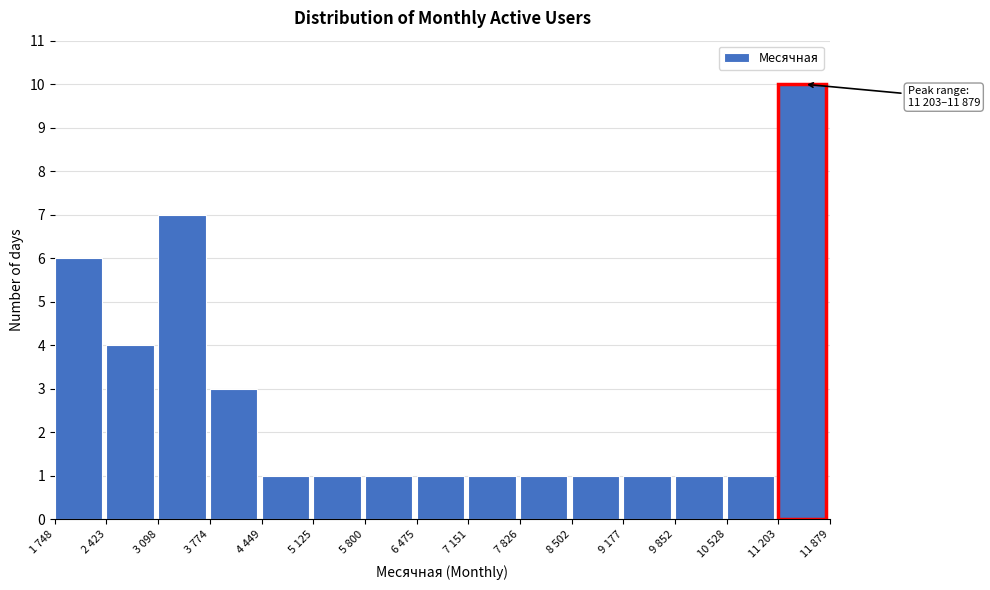

Reading left to right, extract all data points from this chart.

6	4	7	3	1	1	1	1	1	1	1	1	1	1	10